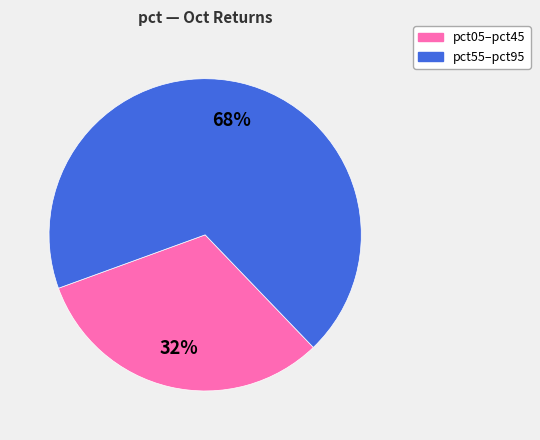

How many slices are in this pie chart?

2